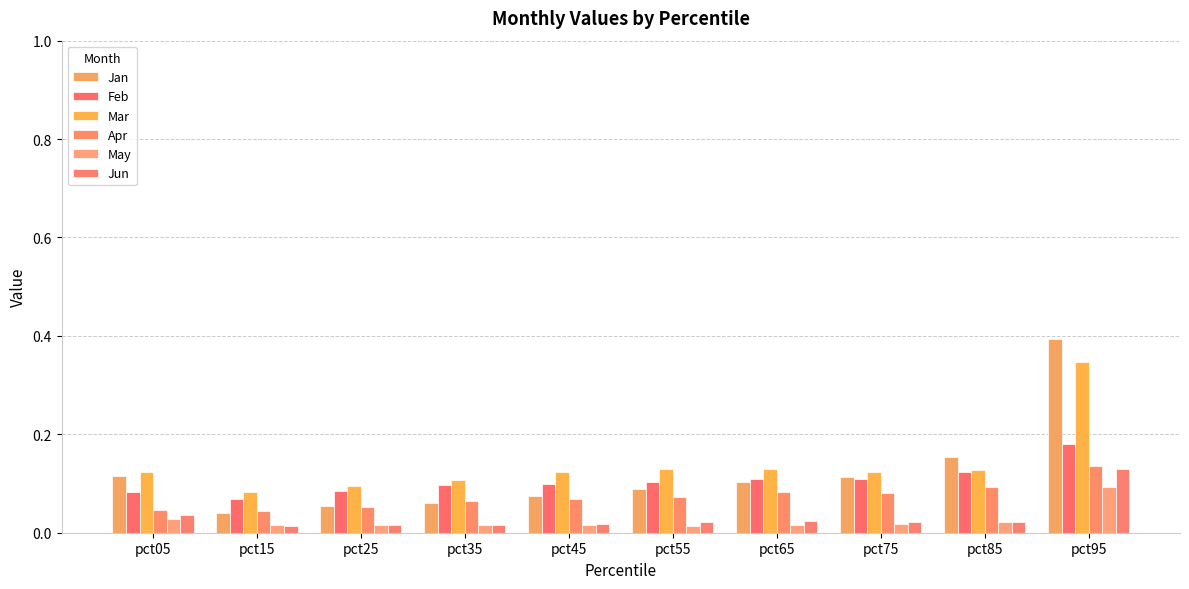

Reading left to right, transcribe all the data shown in this chart.

Jan: pct05=0.1	pct15=0.0	pct25=0.1	pct35=0.1	pct45=0.1	pct55=0.1	pct65=0.1	pct75=0.1	pct85=0.2	pct95=0.4
Feb: pct05=0.1	pct15=0.1	pct25=0.1	pct35=0.1	pct45=0.1	pct55=0.1	pct65=0.1	pct75=0.1	pct85=0.1	pct95=0.2
Mar: pct05=0.1	pct15=0.1	pct25=0.1	pct35=0.1	pct45=0.1	pct55=0.1	pct65=0.1	pct75=0.1	pct85=0.1	pct95=0.3
Apr: pct05=0.0	pct15=0.0	pct25=0.1	pct35=0.1	pct45=0.1	pct55=0.1	pct65=0.1	pct75=0.1	pct85=0.1	pct95=0.1
May: pct05=0.0	pct15=0.0	pct25=0.0	pct35=0.0	pct45=0.0	pct55=0.0	pct65=0.0	pct75=0.0	pct85=0.0	pct95=0.1
Jun: pct05=0.0	pct15=0.0	pct25=0.0	pct35=0.0	pct45=0.0	pct55=0.0	pct65=0.0	pct75=0.0	pct85=0.0	pct95=0.1